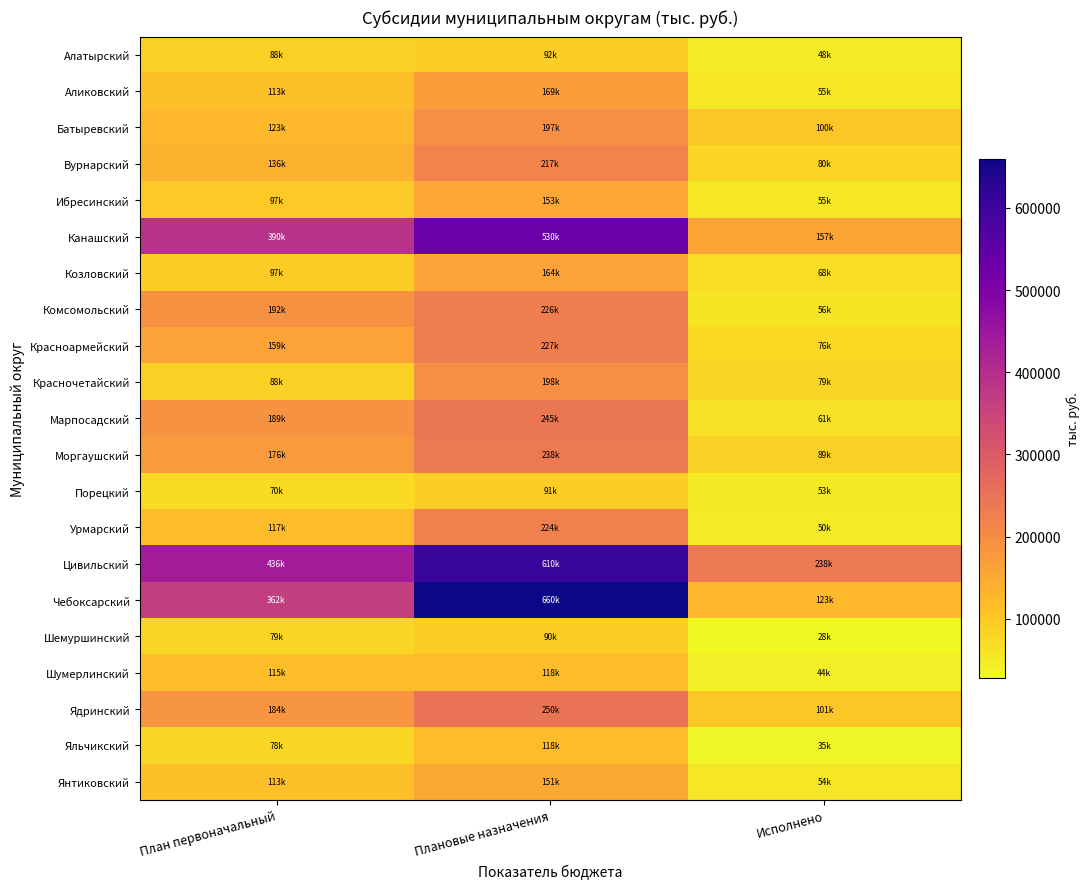

What is the spread (max minus min) of values at План первоначальный?

365769.9